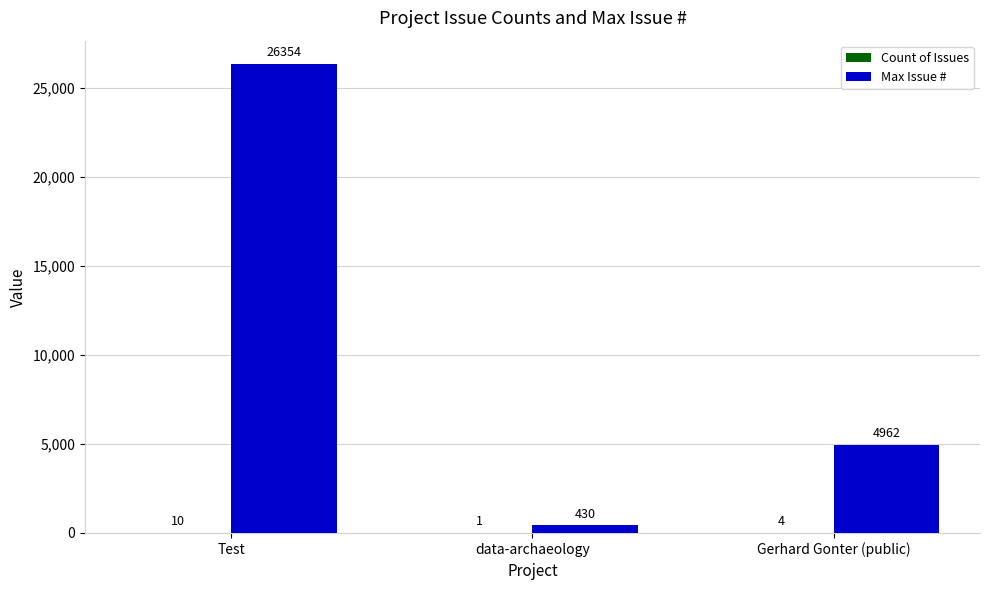

What is the maximum value shown in the chart?

26354